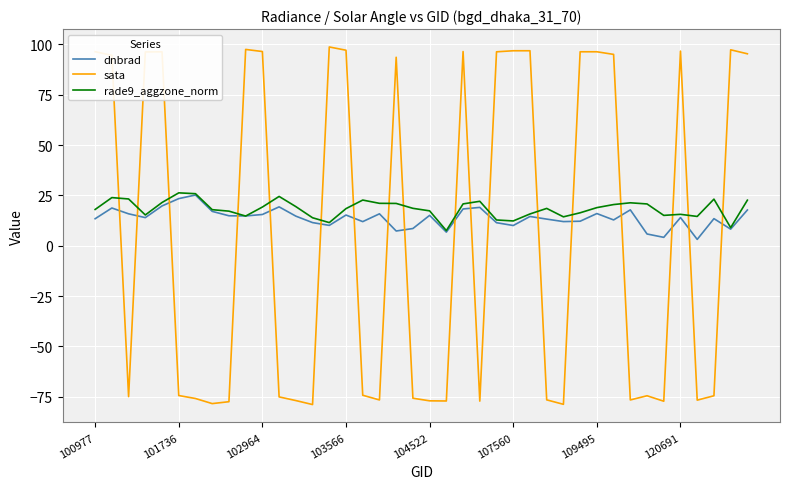

How many intersections are there between dnbrad and sata?

18